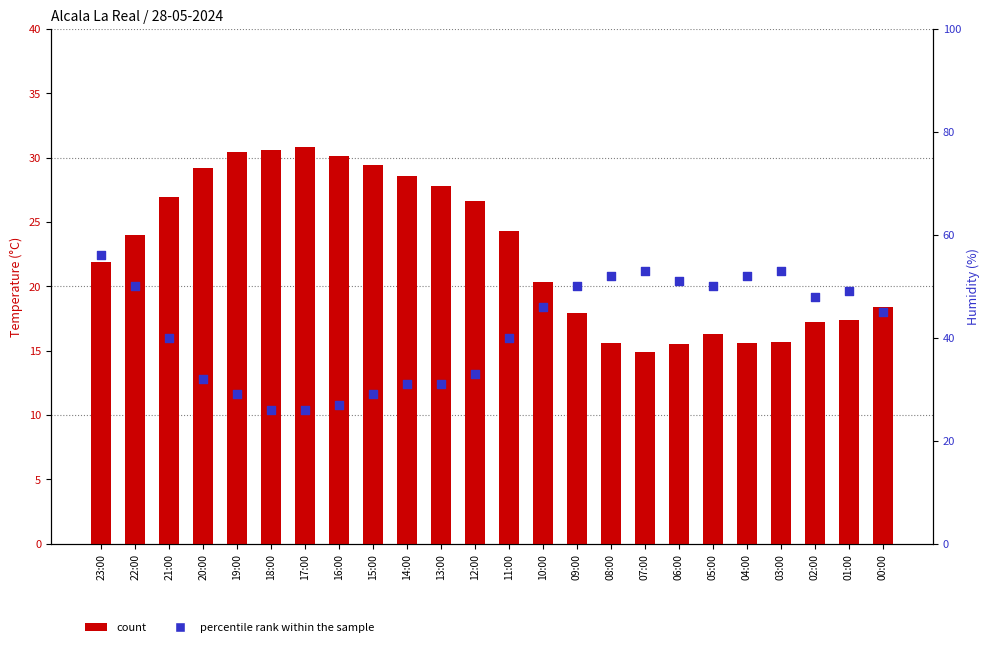

Is the value of percentile rank within the sample at 01:00 greater than the value of count at 21:00?

Yes